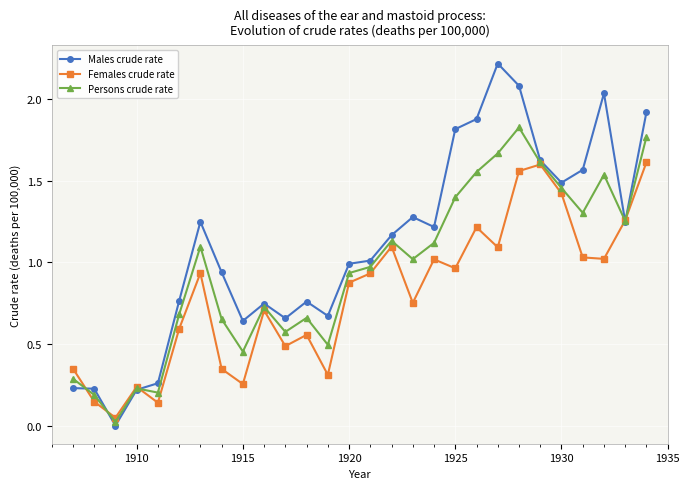

Which series has the largest total across all categories?

Males crude rate